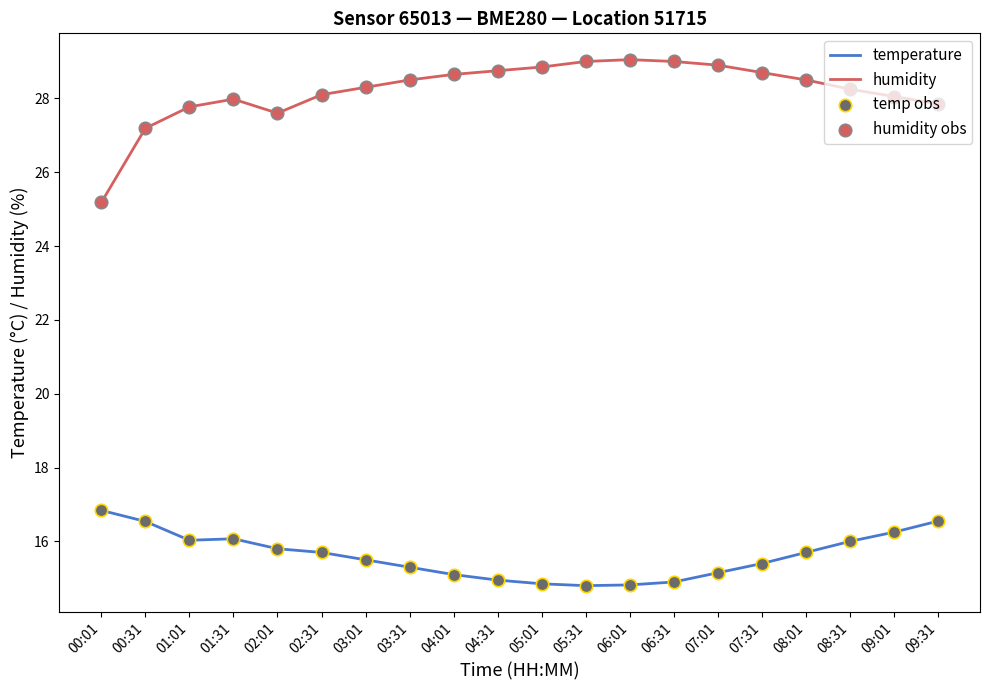

What is the total value across all series at 06:01?

43.9